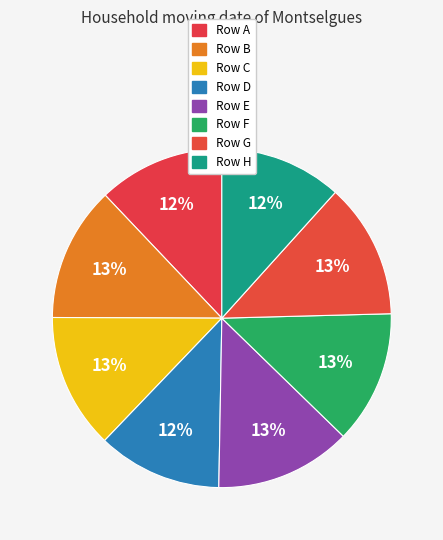

Approximately how many times larger is the value at Row F compared to Row E?

1.0